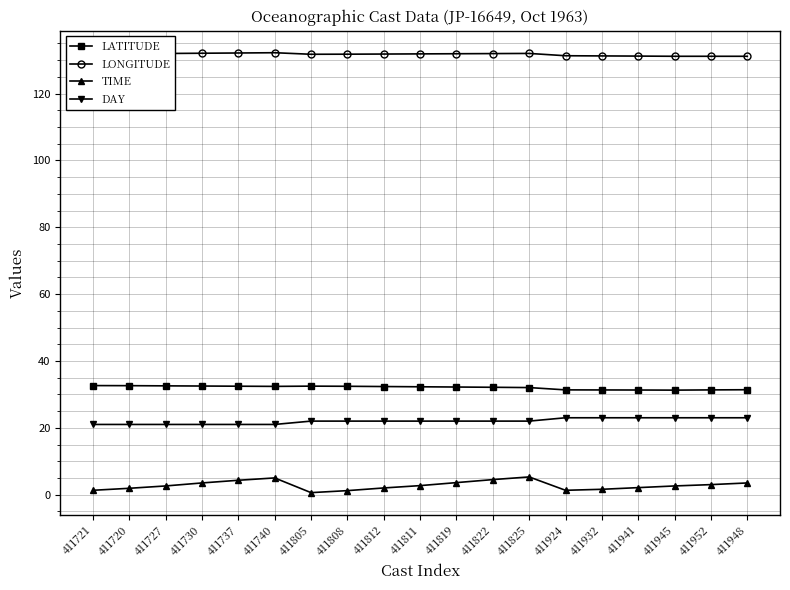

What is the spread (max minus min) of values at 411952?

128.1